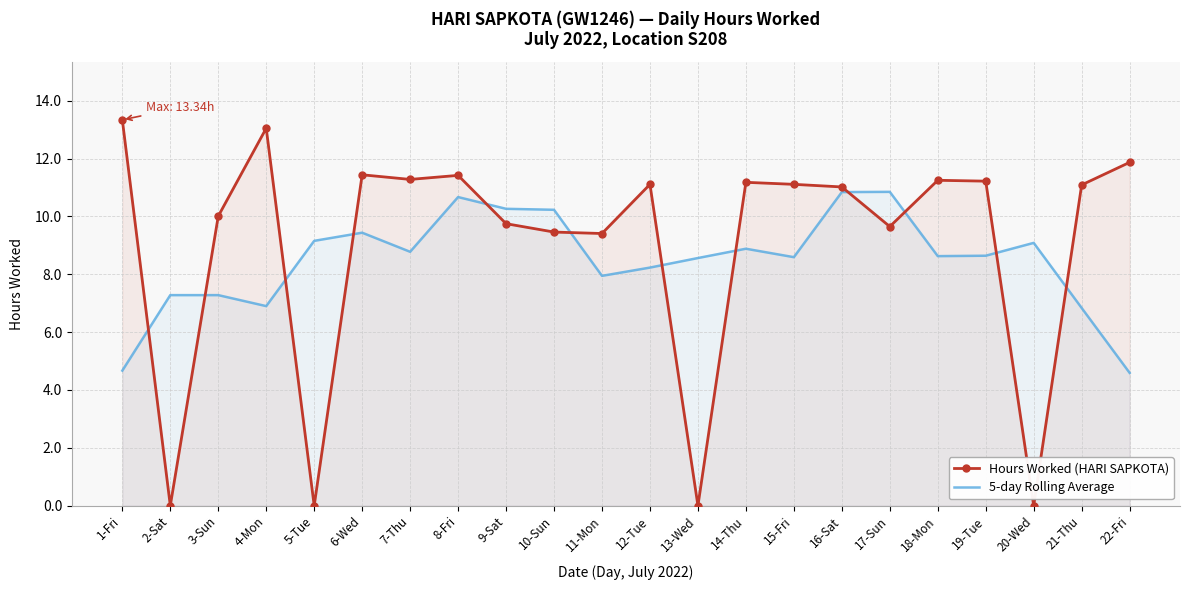

At which label is Hours Worked (HARI SAPKOTA) closest to 6?

11-Mon